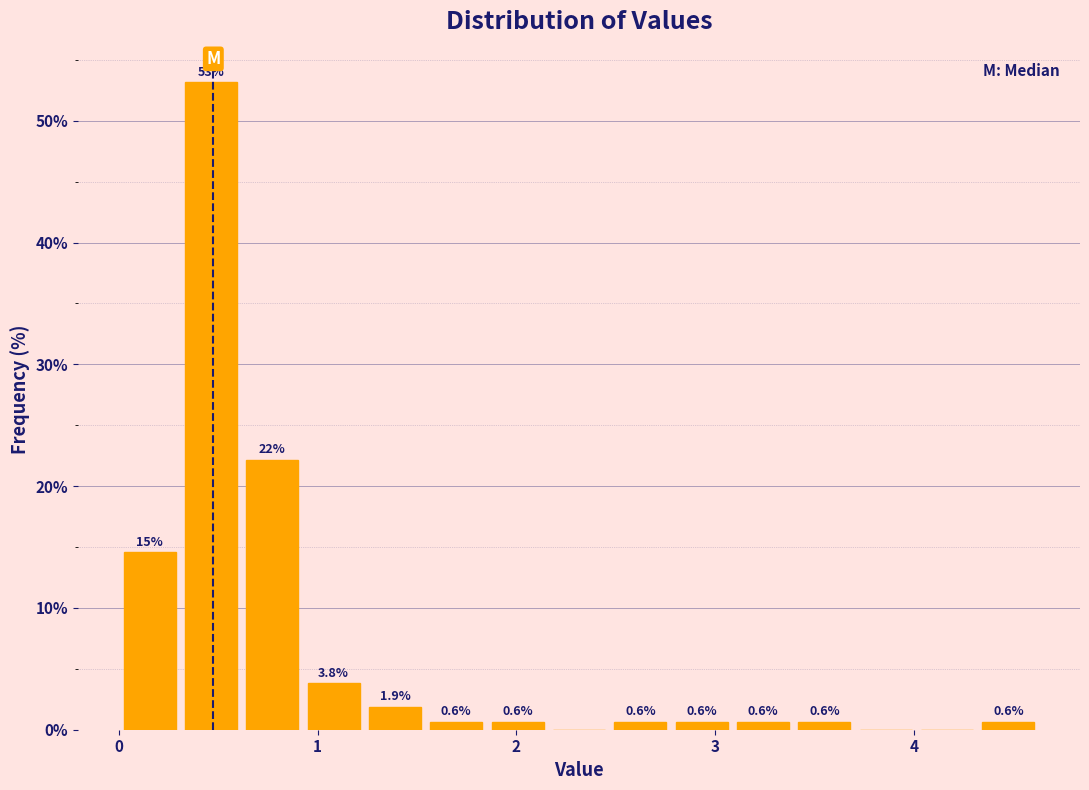

Around what value on the x-axis is the tallest bar? Give the approximate position of its centre, as read against the axis.

0.5